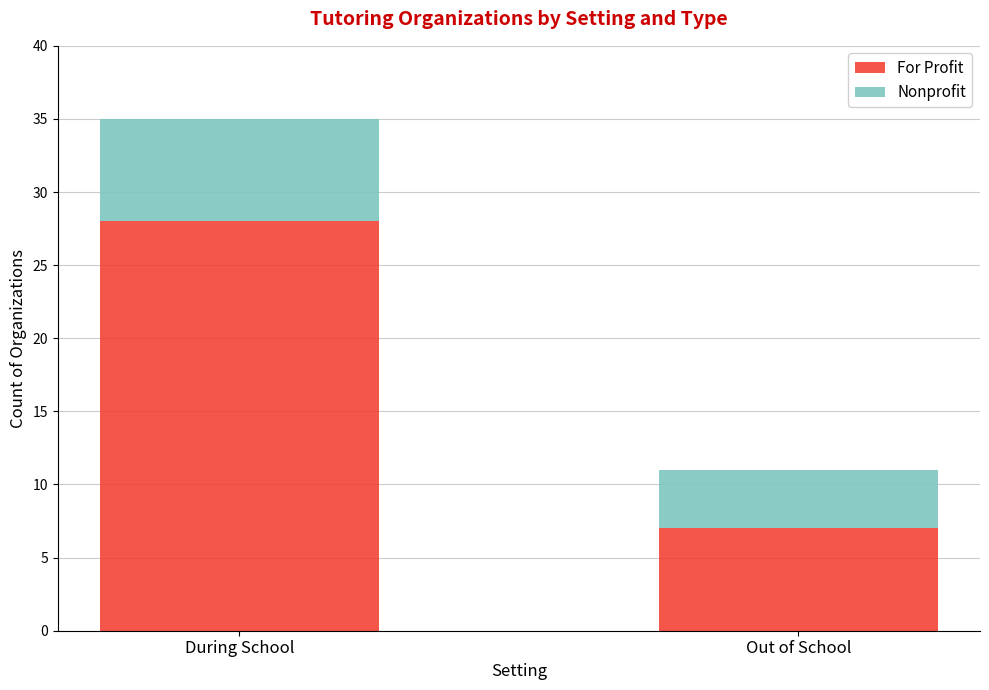

What is the lowest value of the For Profit series?

7